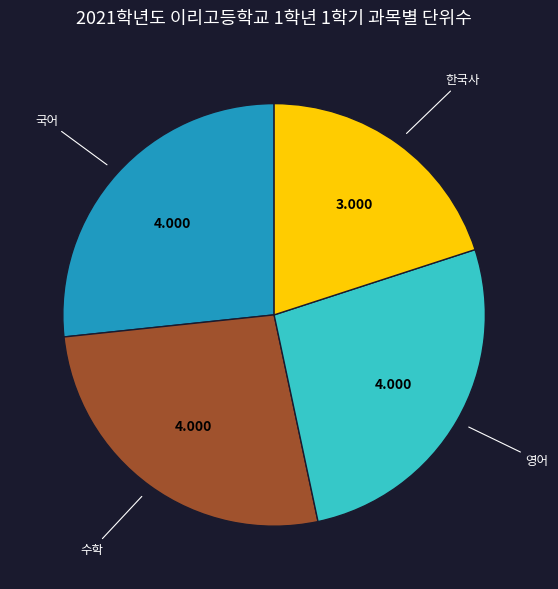

Is there a majority slice in this chart?

No